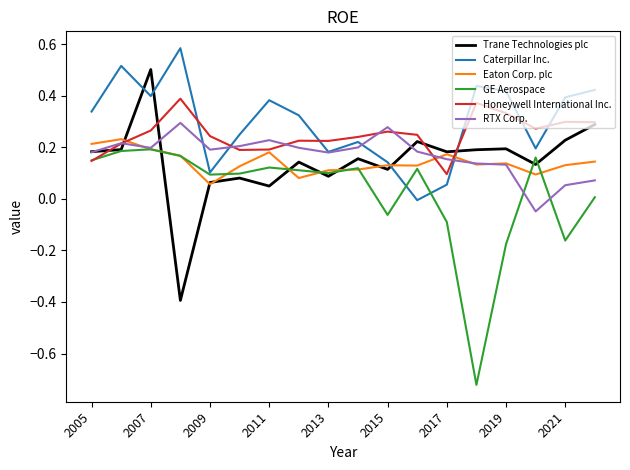

What are all the series names shown in the legend?

Trane Technologies plc, Caterpillar Inc., Eaton Corp. plc, GE Aerospace, Honeywell International Inc., RTX Corp.